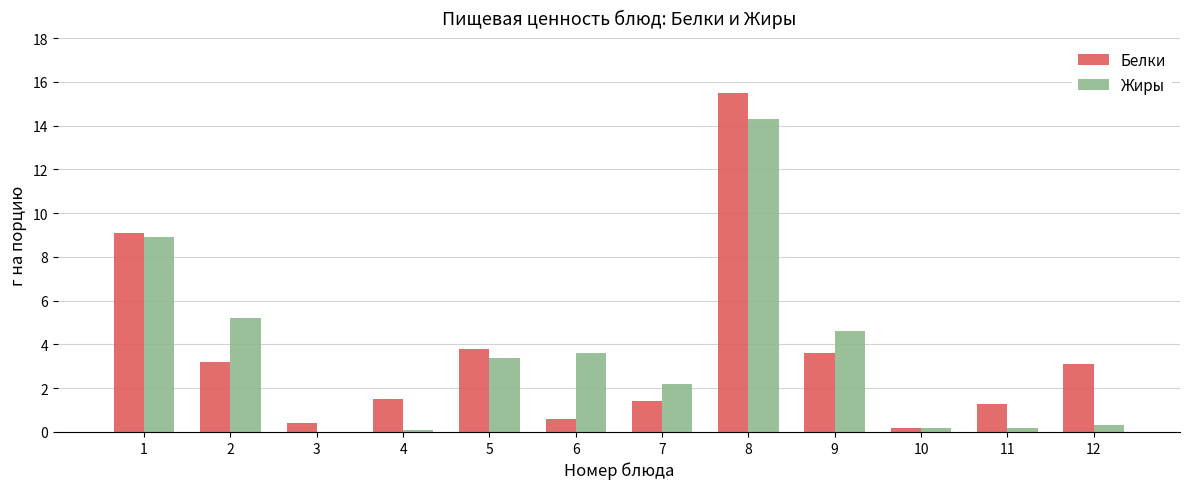

How many groups of bars are there?

12